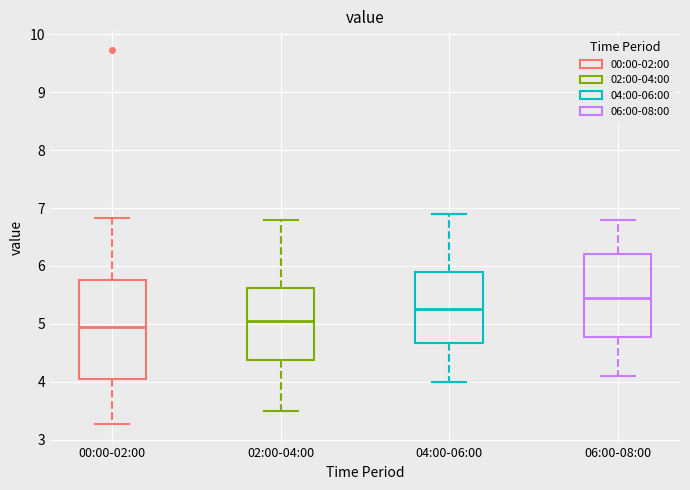

Which box's median line is the lowest?

00:00-02:00